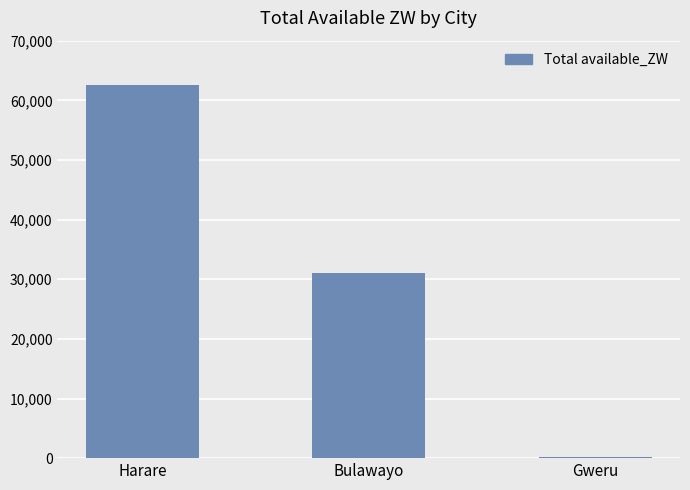

Reading left to right, what are all the values shown in this chart?

Harare=62490.4	Bulawayo=31071.3	Gweru=137.0